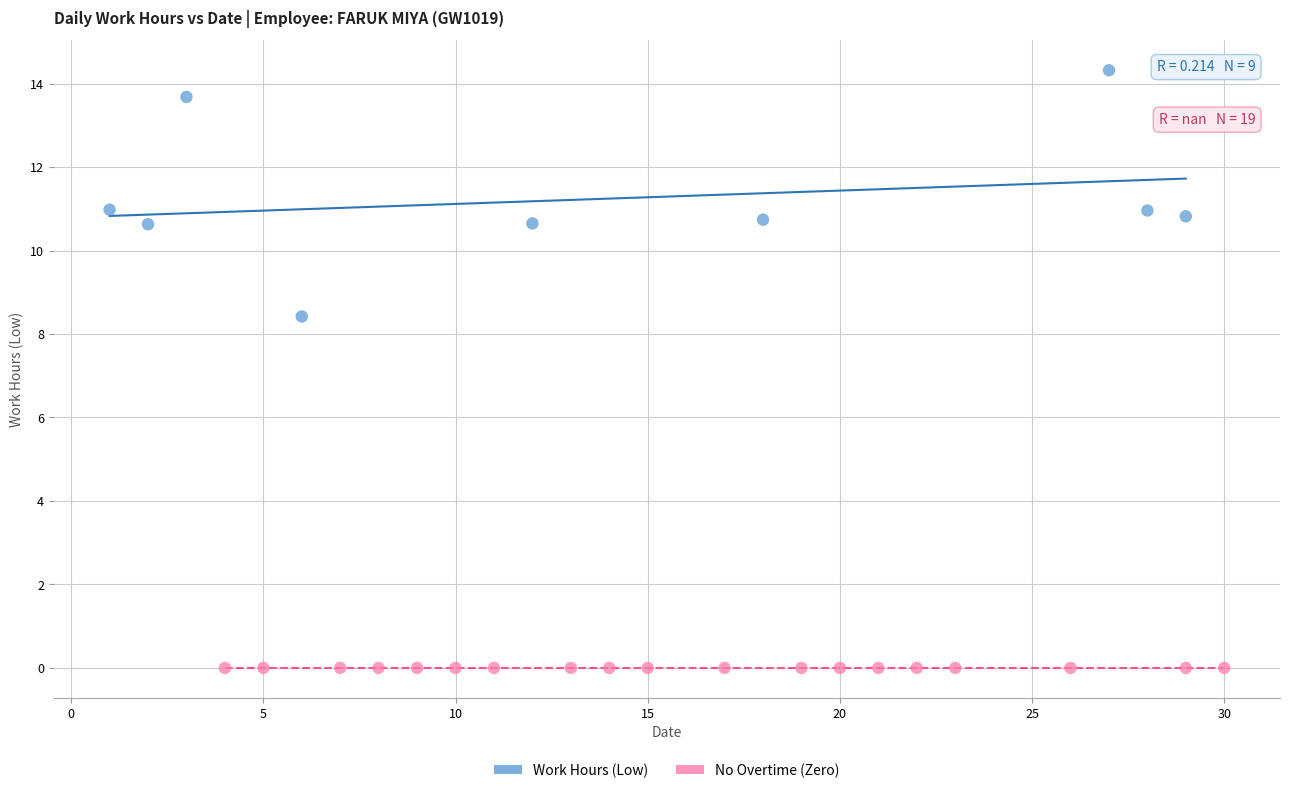

Which series reaches the maximum Y coordinate?

Work Hours (Low)